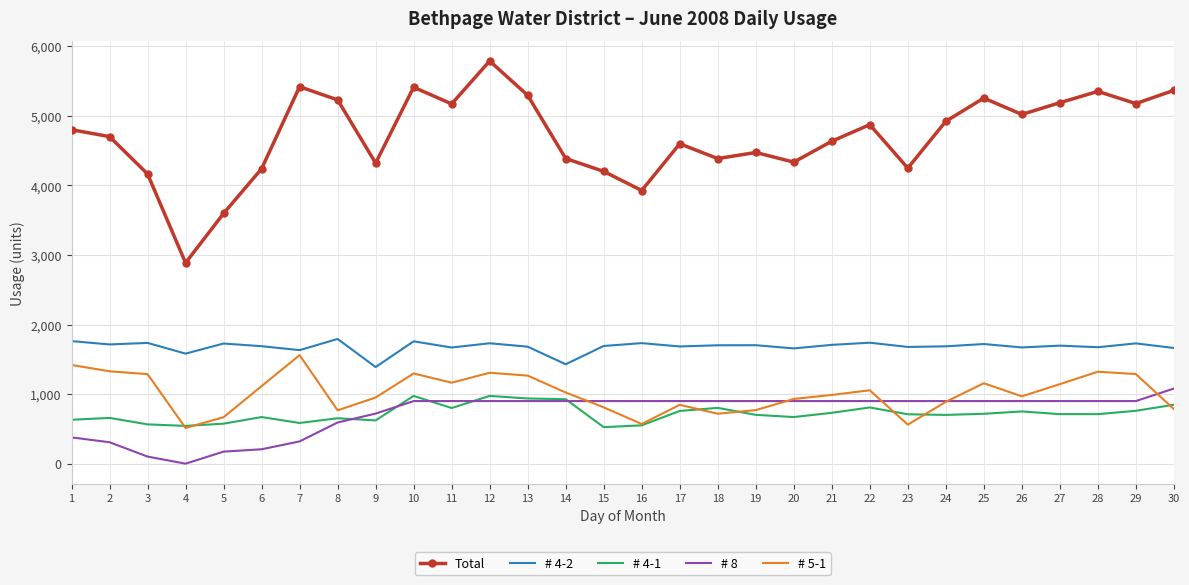

At which category is the sum across all series the highest?

12